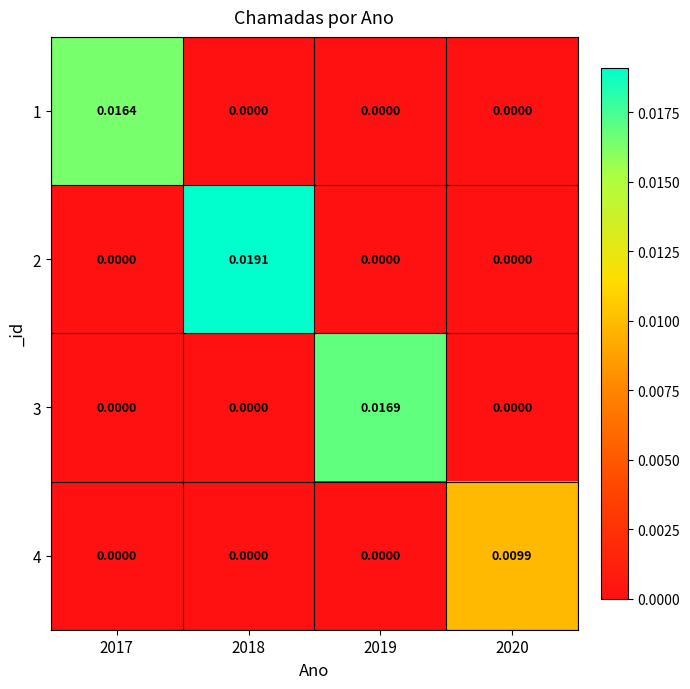

Is the value of 4 at 2017 greater than the value of 2 at 2018?

No